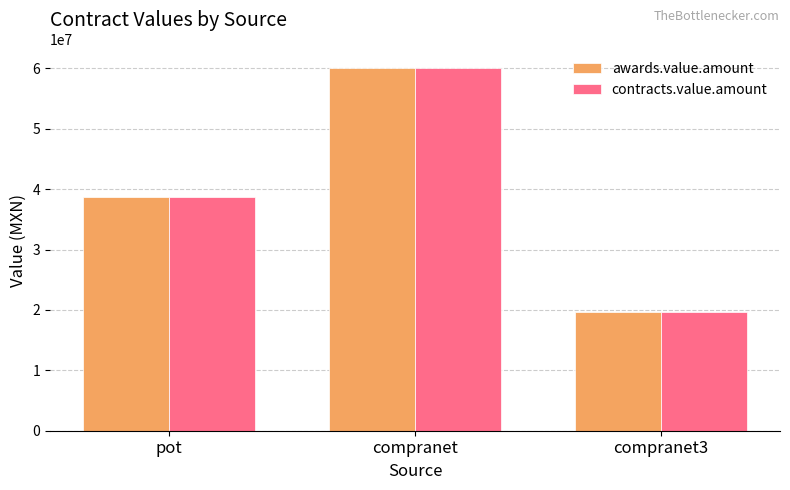

What is the average value of the contracts.value.amount series?

39503071.2